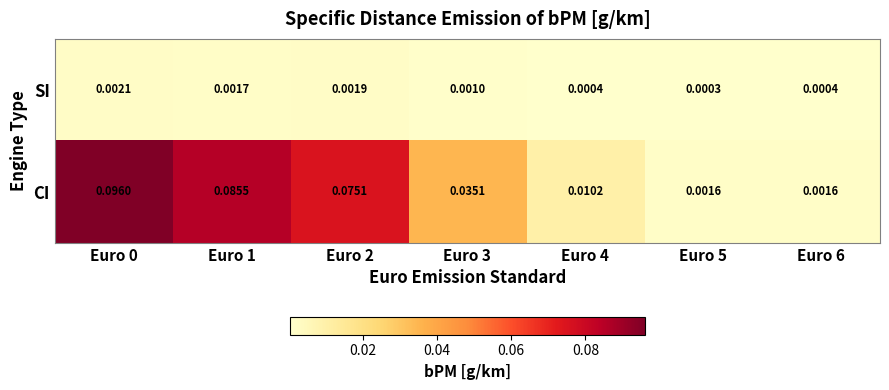

List the series in order of their peak value, lowest first.

SI, CI